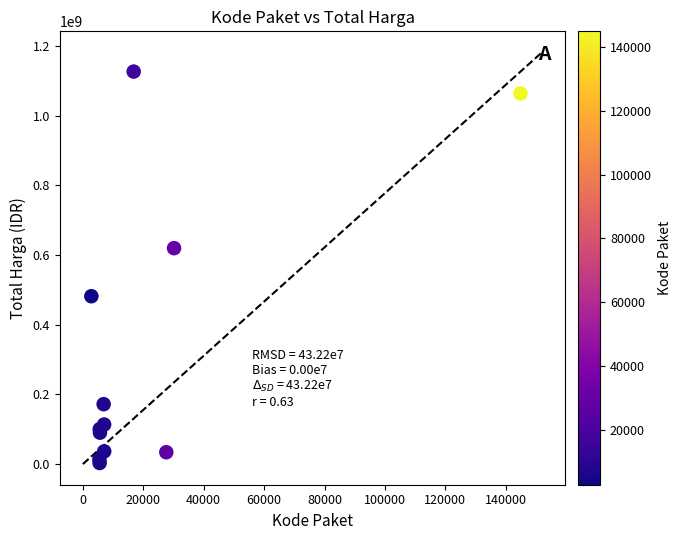

What Y value in the scatter plot is closest to 565004000?

619885000